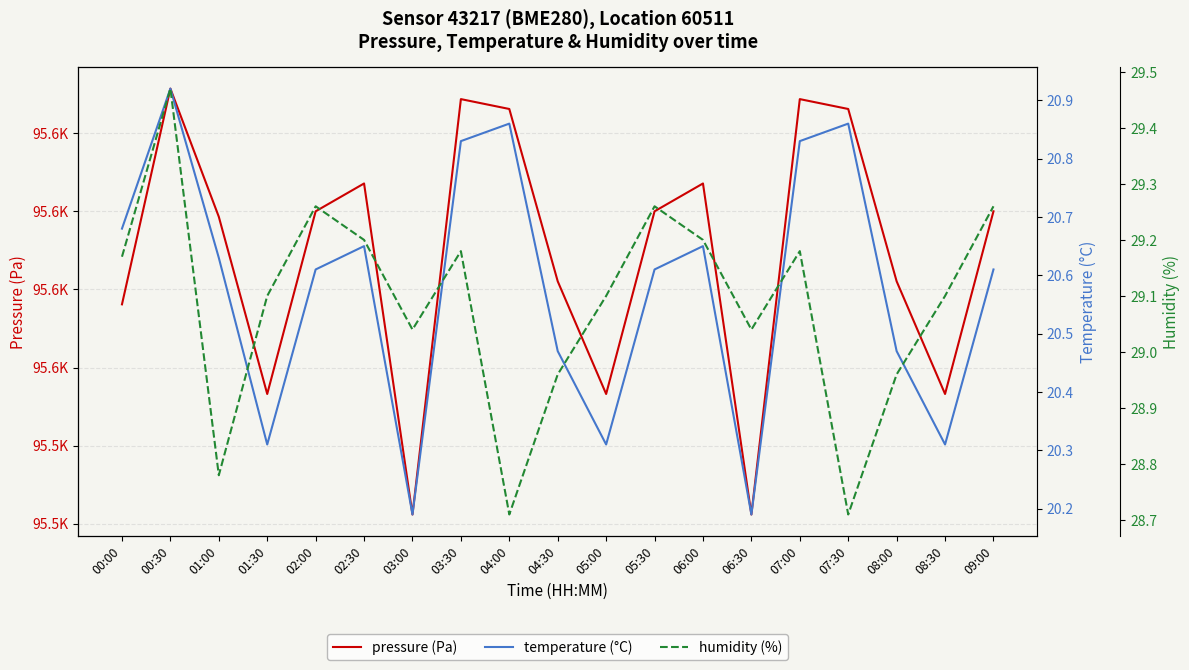

In temperature (°C), how many points are lower than both neighbors (excluding endpoints)?

5